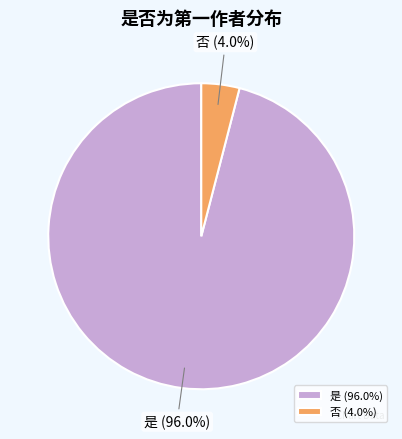

What percentage is the 是 slice, to the nearest percent?

96%